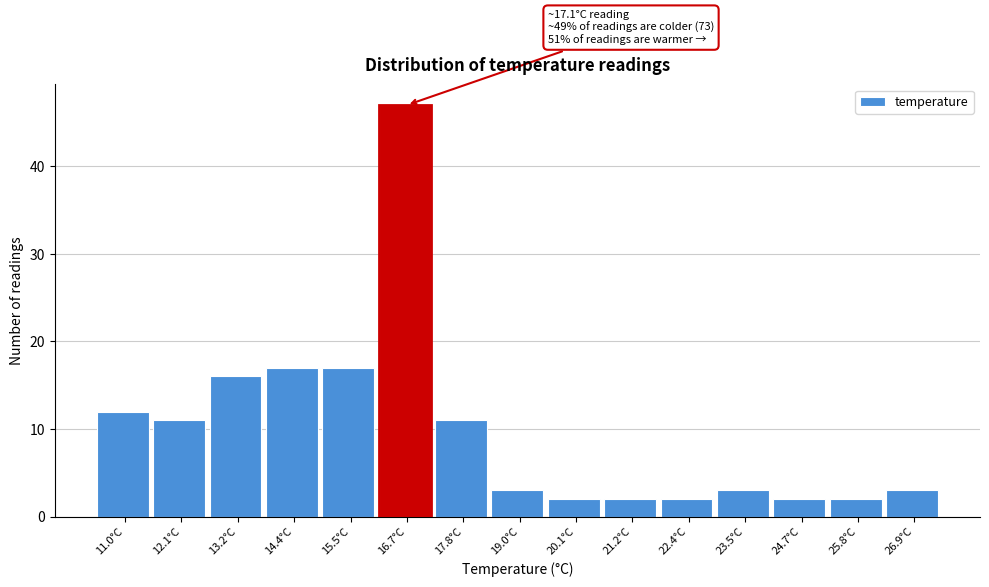

Over which range of the x-axis is the bar tallest?

16.10 to 17.24